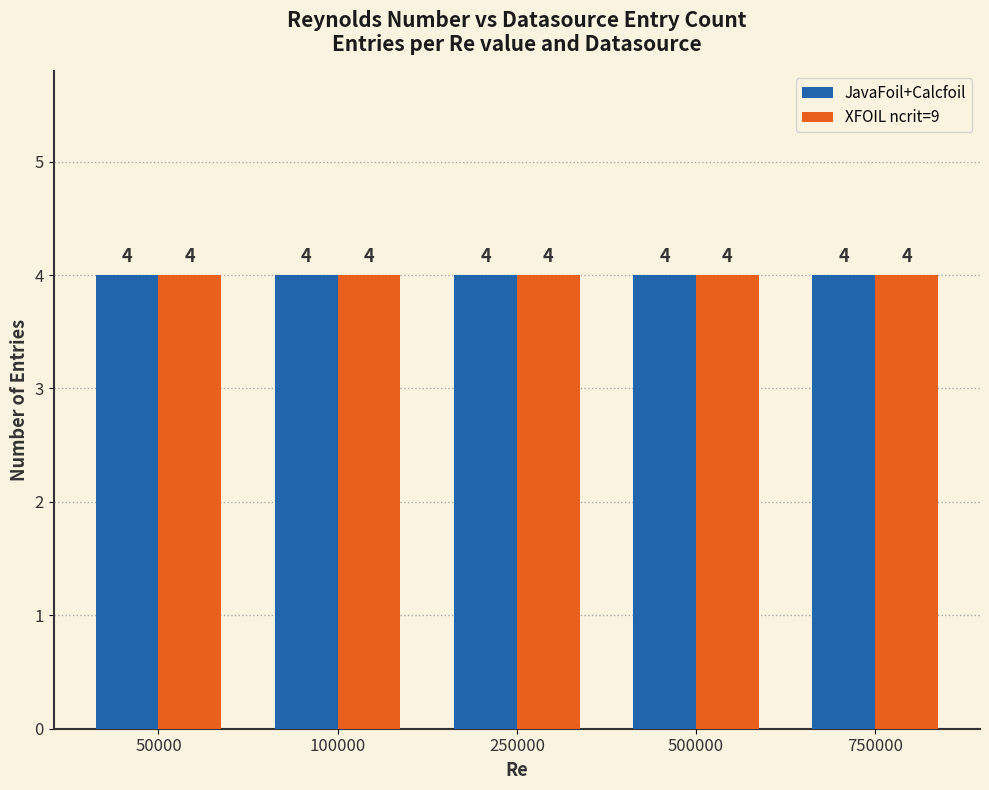

How many groups of bars are there?

5